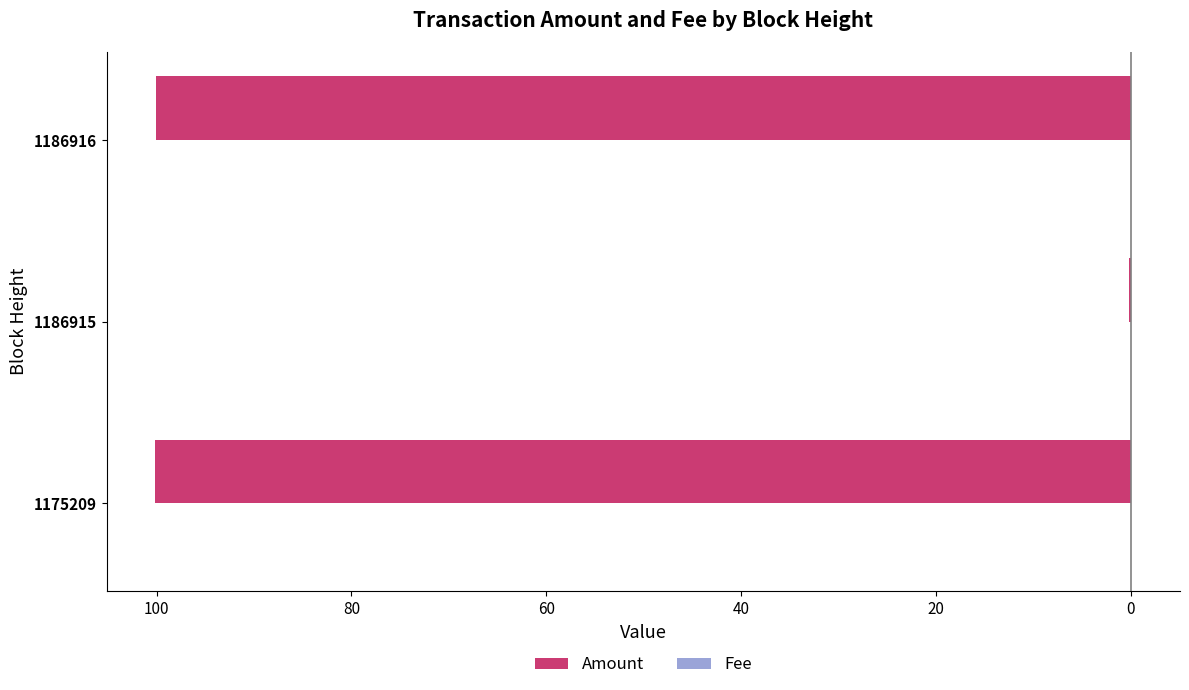

What is the difference between the maximum and minimum values in the Amount series?

99.9